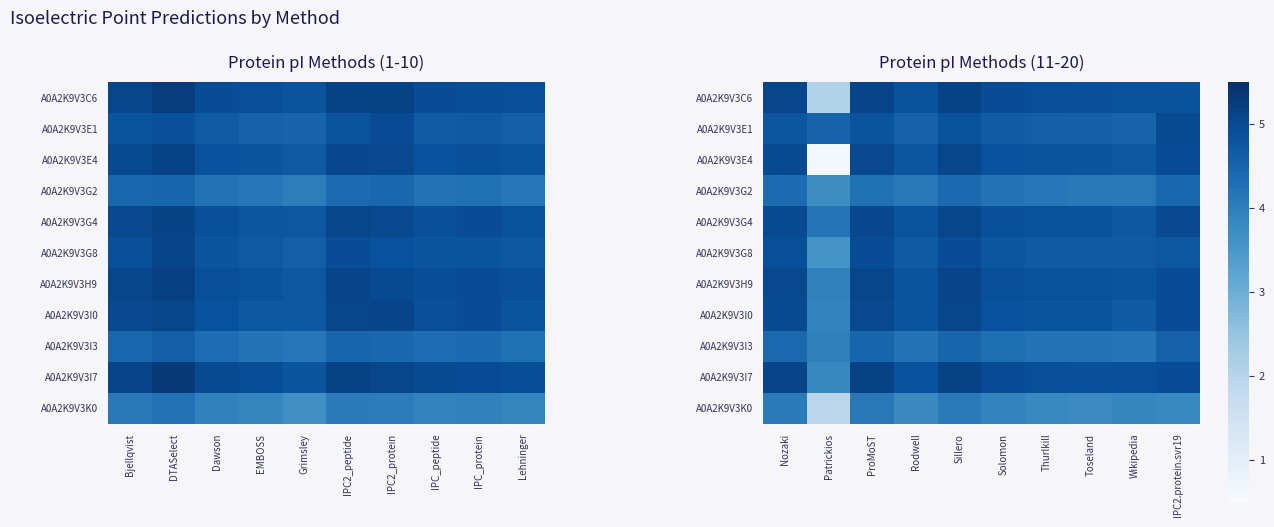

What is the maximum value shown in the chart?

5.1